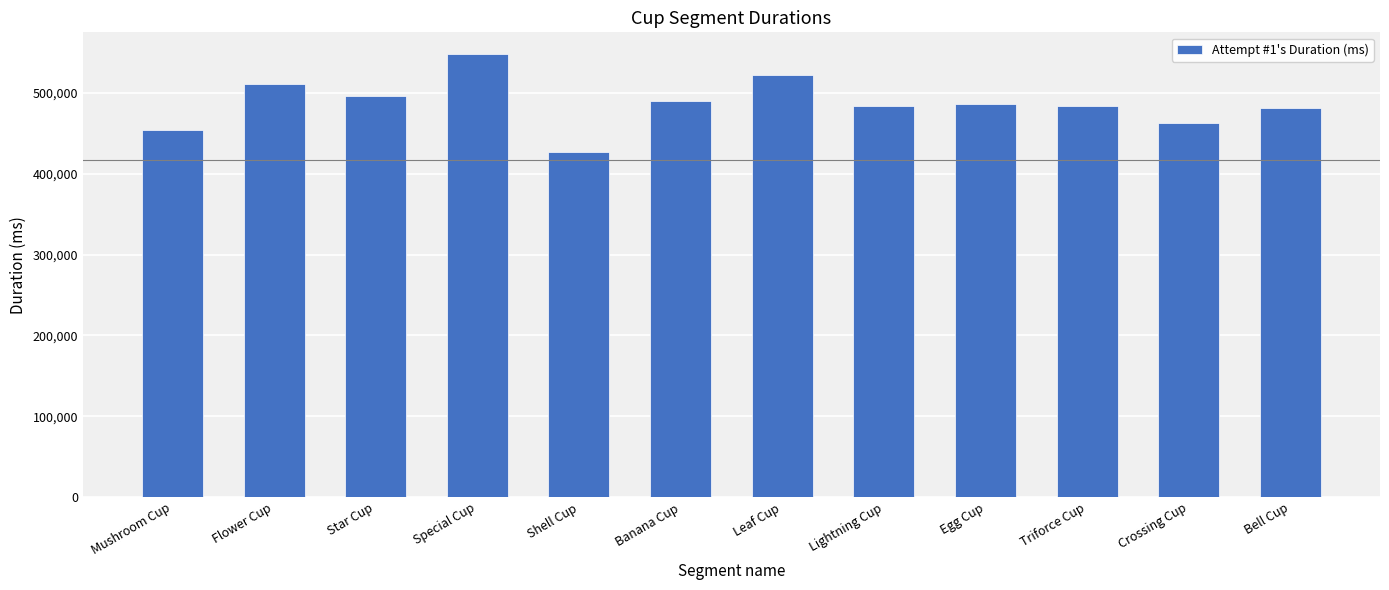

What is the label of the 6th bar from the left?

Banana Cup